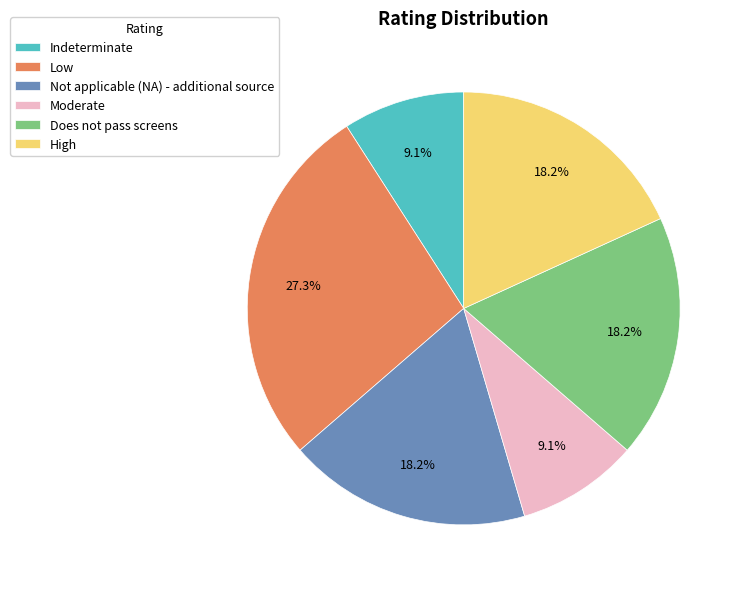

Does High represent more than half of the total?

No